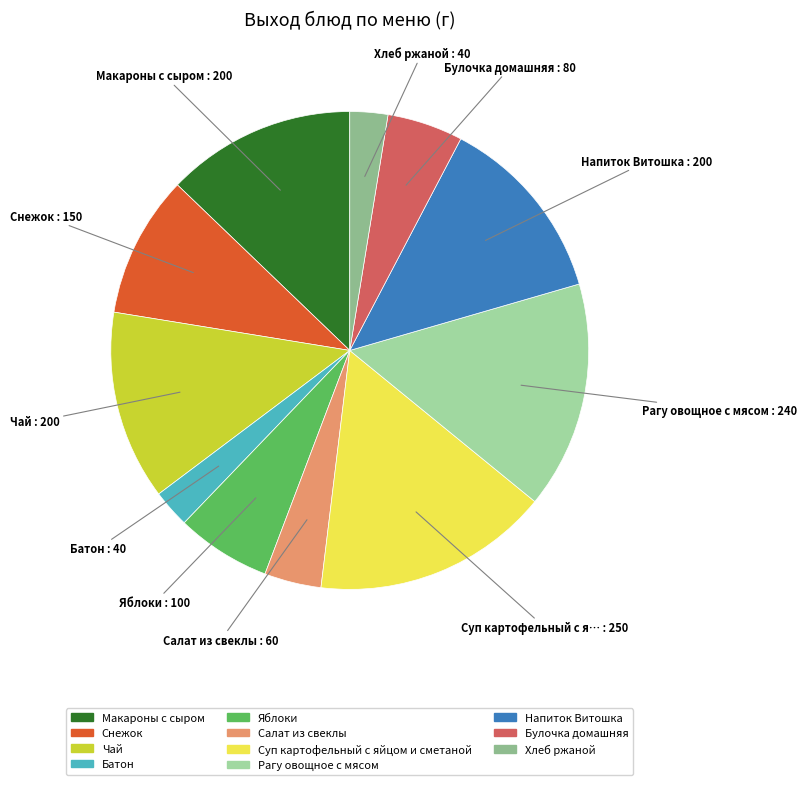

Is it true that Напиток Витошка is 13% of the pie?

True